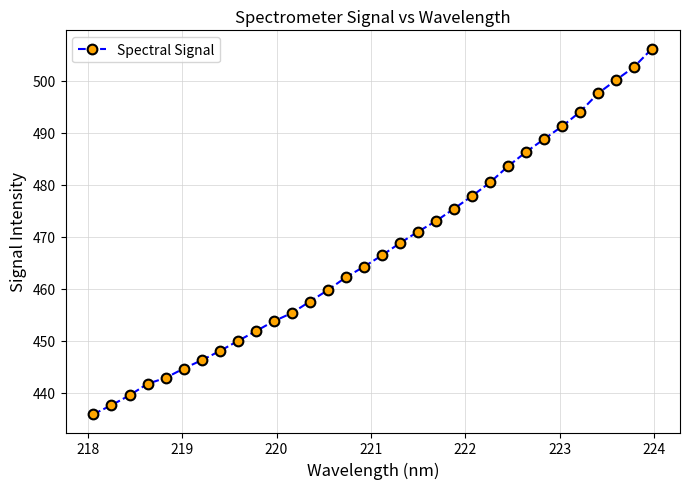

What is the smallest value displayed?

435.9